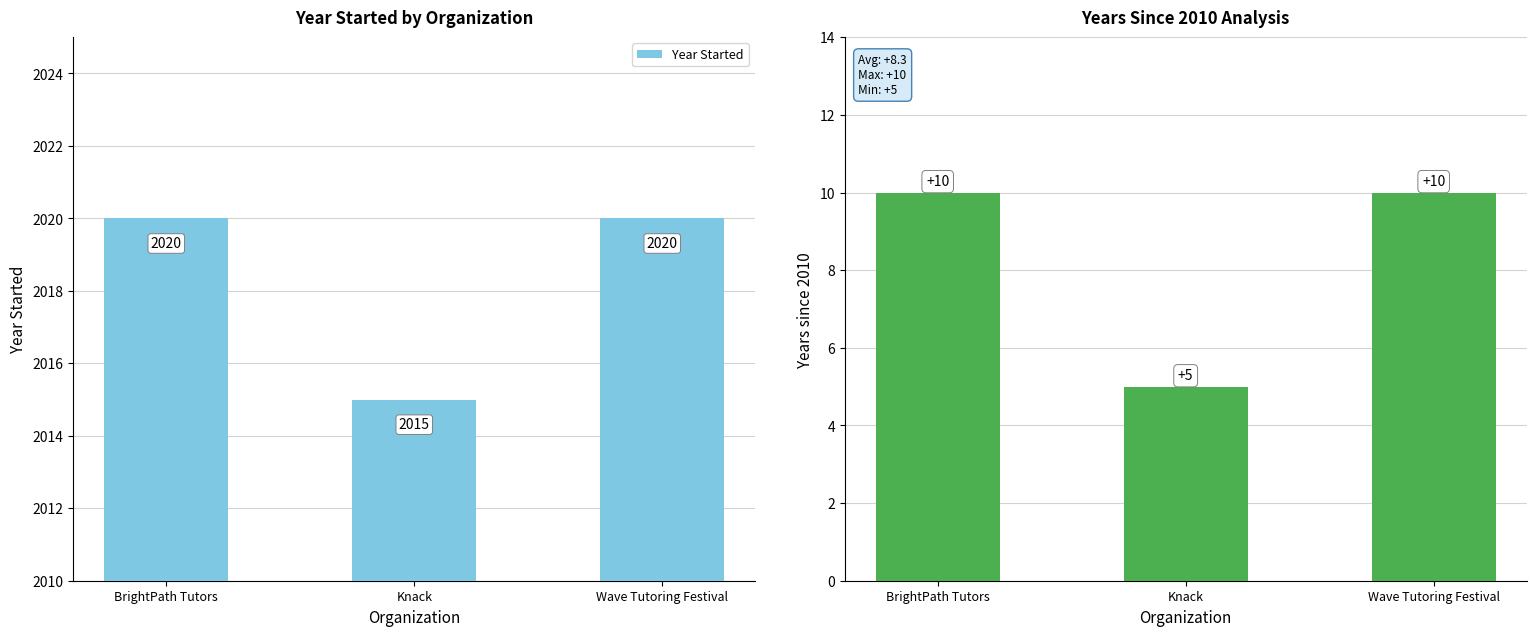

How many data points in Year Started are less than 2020?

1